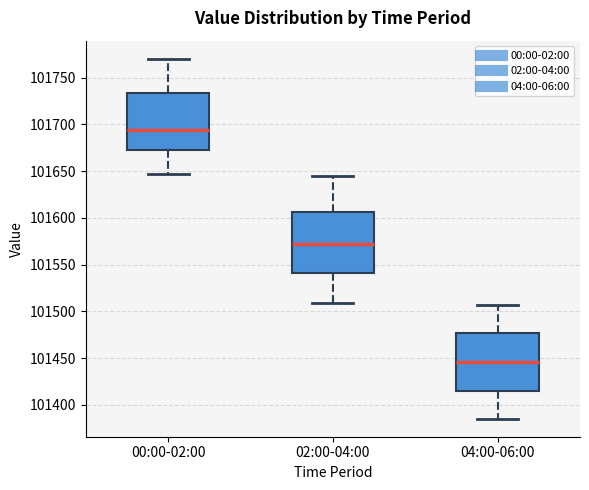

Reading left to right, read every box against the y-axis: the position of its median line, the range the box covers, and the ends of its whiskers. The values are not printed on the chart, so give them approximately, as read against the axis.

00:00-02:00: median 101695, box 101675 to 101735, whiskers 101645 to 101770
02:00-04:00: median 101570, box 101540 to 101605, whiskers 101510 to 101645
04:00-06:00: median 101445, box 101415 to 101475, whiskers 101385 to 101505